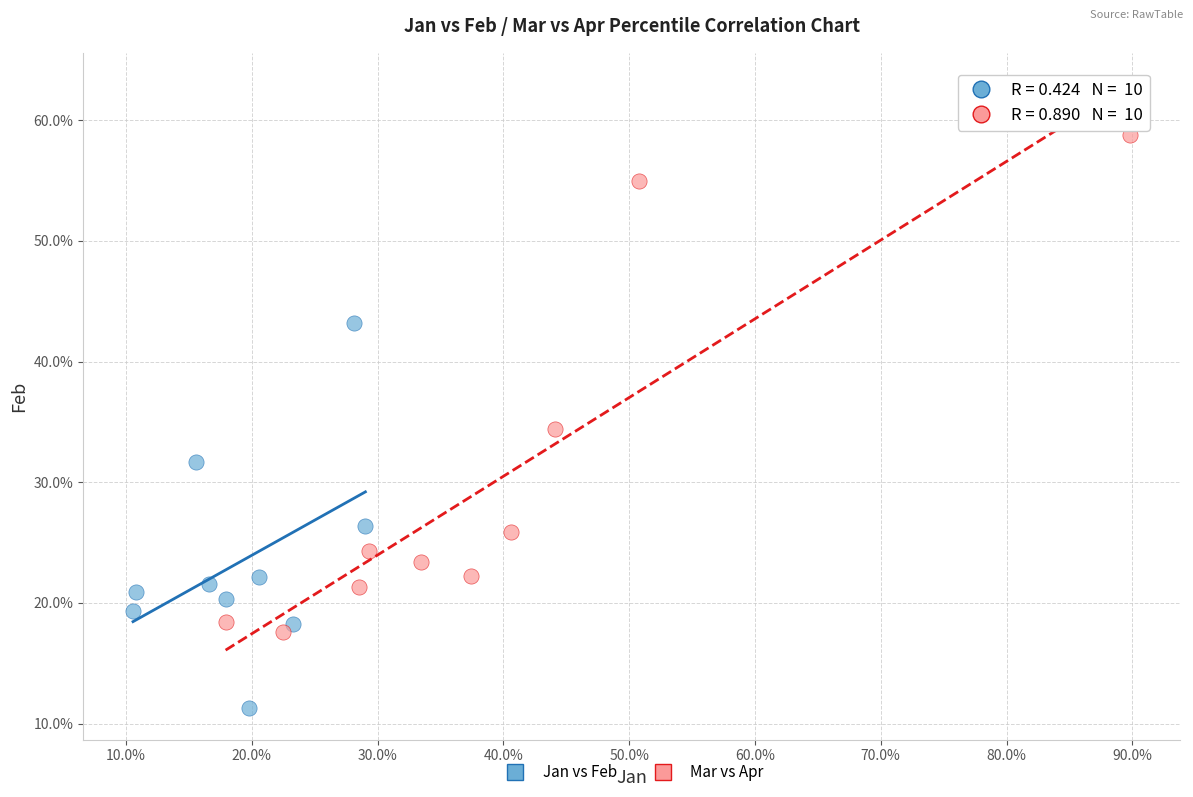

Which series has the largest Y range (max minus min)?

Mar vs Apr